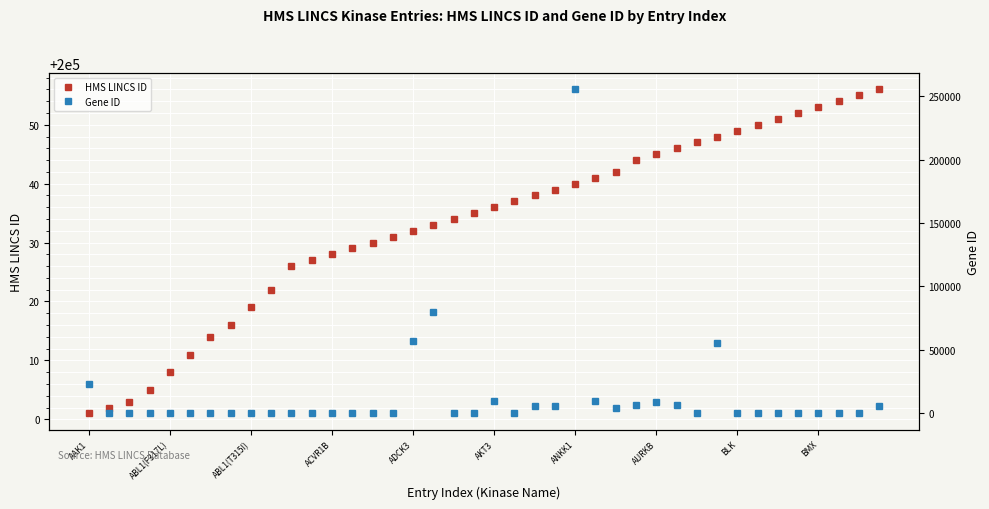

True or false: Gene ID and HMS LINCS ID intersect in this chart.

True